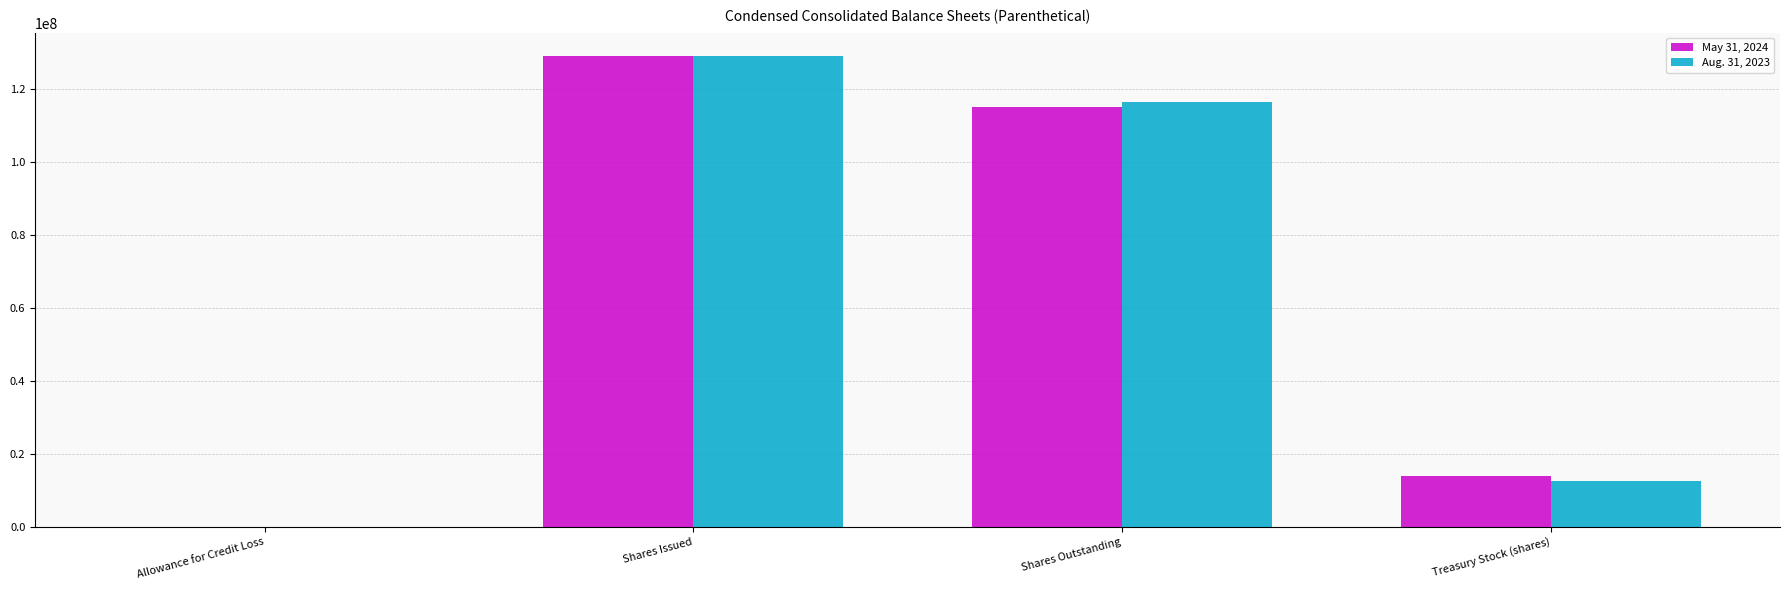

What is the total value across all series at Treasury Stock (shares)?

26501710